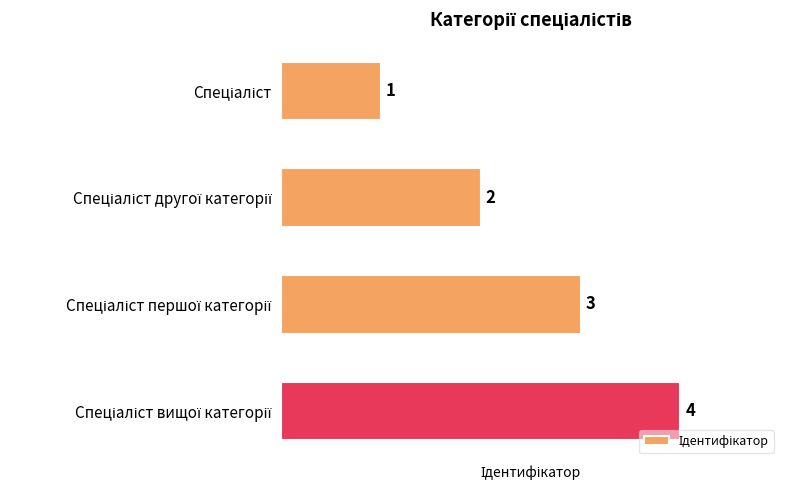

Count the number of categories in the chart.

4